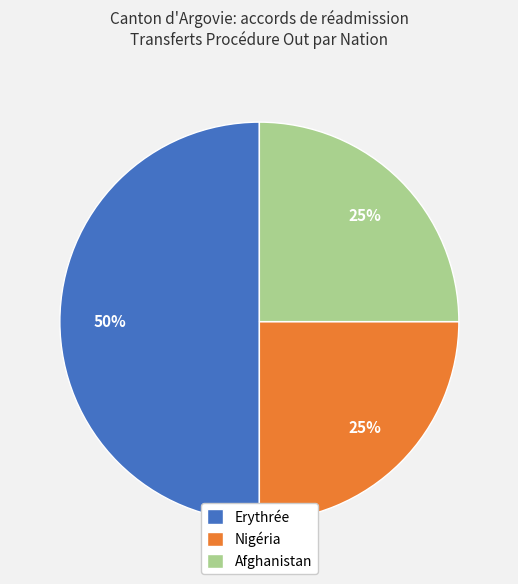

True or false: Nigéria accounts for 25% of the total.

True